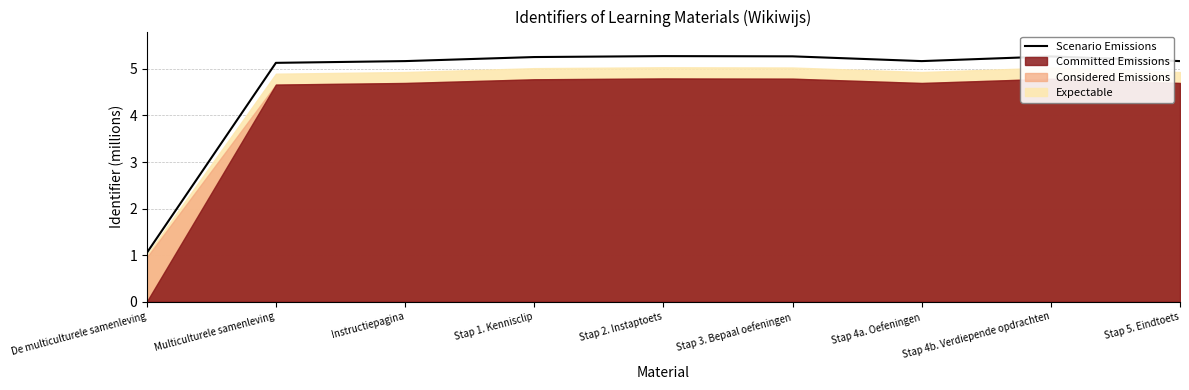

What is the label of the 4th point from the right?

Stap 3. Bepaal oefeningen